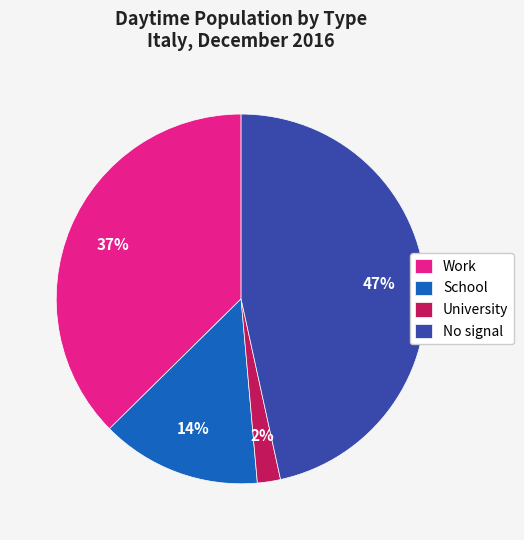

How many segments does this pie chart have?

4